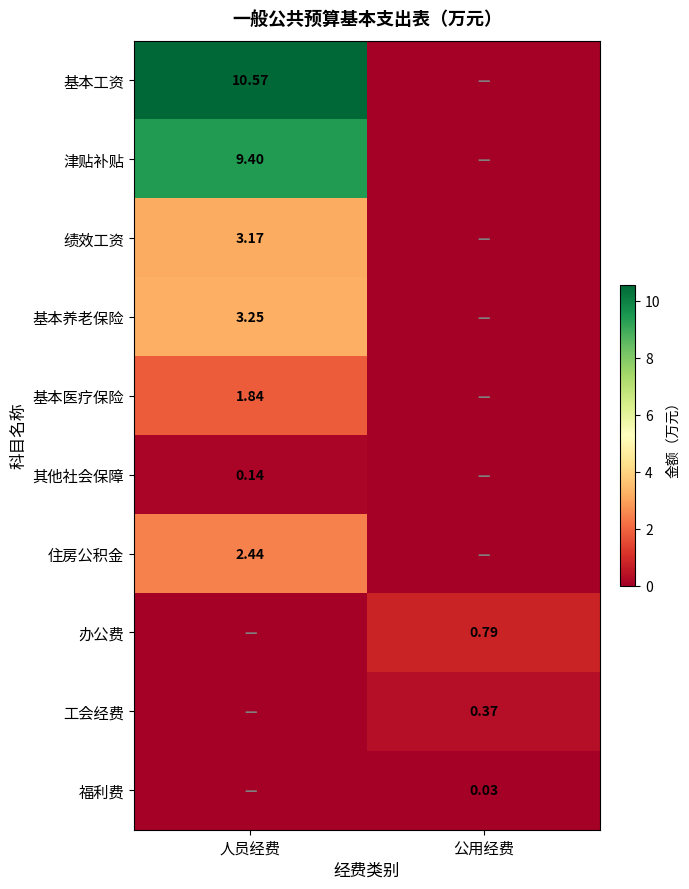

Is the value of 工会经费 at 公用经费 greater than the value of 住房公积金 at 人员经费?

No